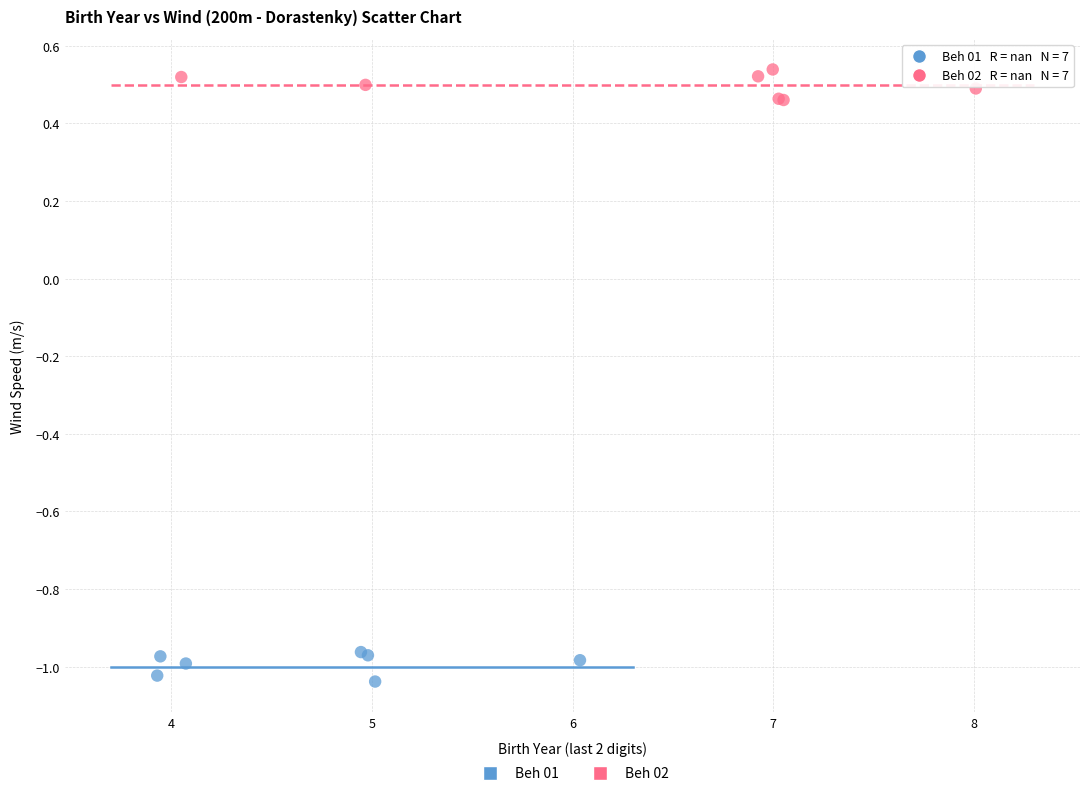

Which series contains the lowest Y value?

Beh 01